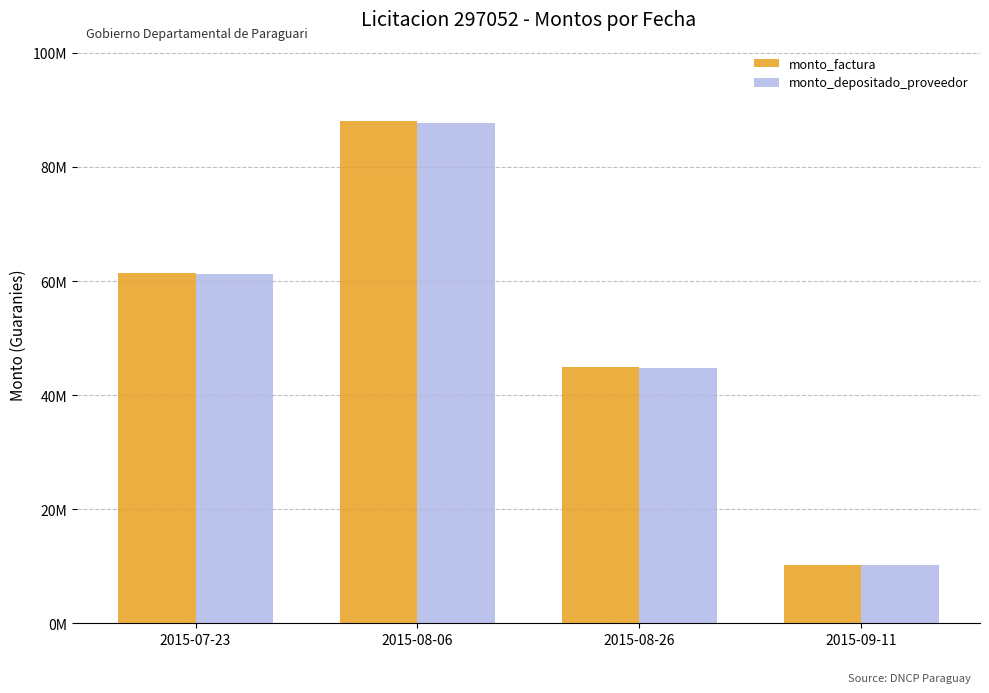

True or false: monto_factura has a value of 45019000 at 2015-08-26.

True